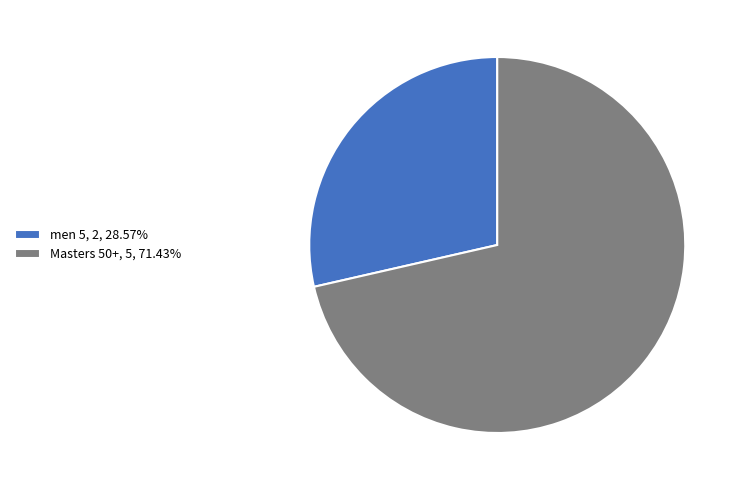

Combined, do men 5, 2, 28.57% and Masters 50+, 5, 71.43% account for over 50%?

Yes